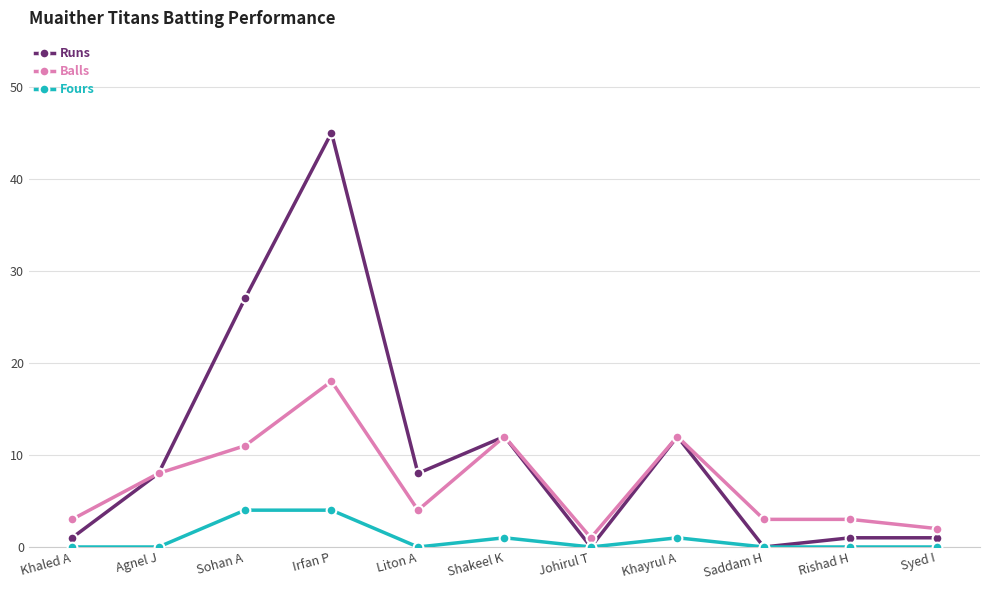

The Fours series shows 0 at Rishad H. True or false?

True